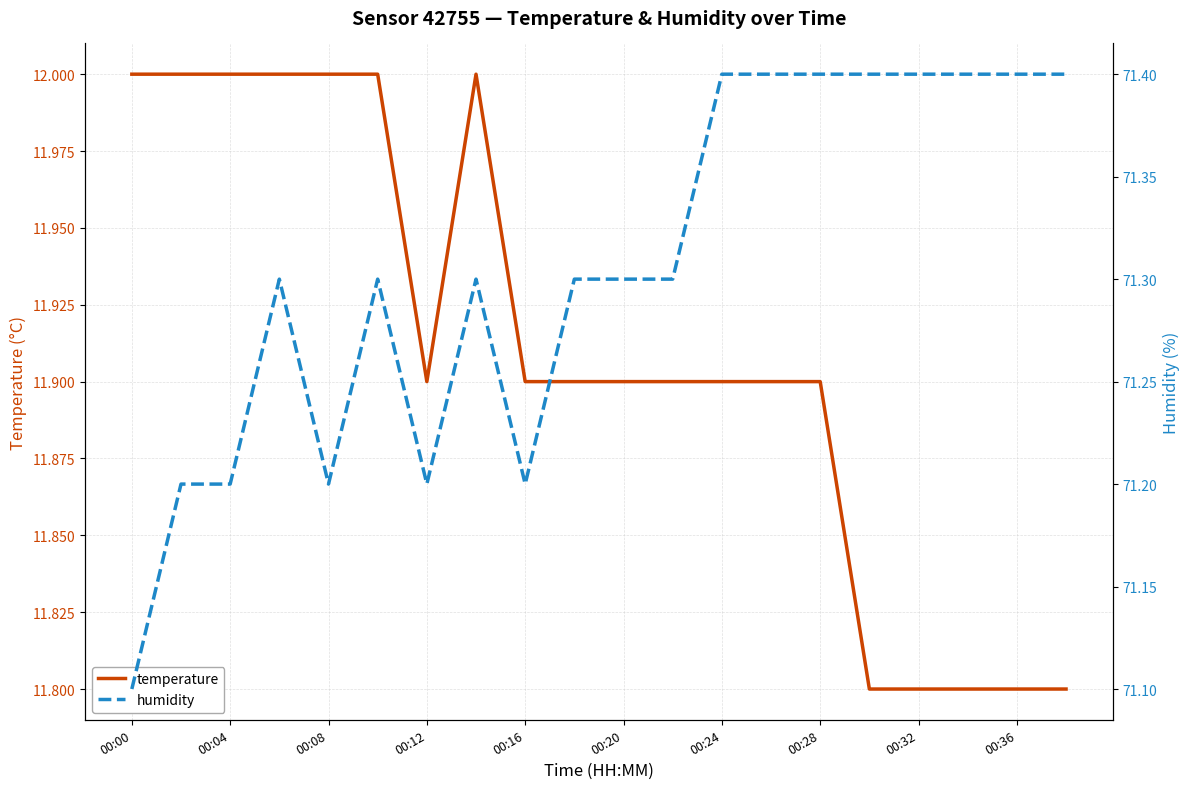

True or false: humidity and temperature cross at least once.

False